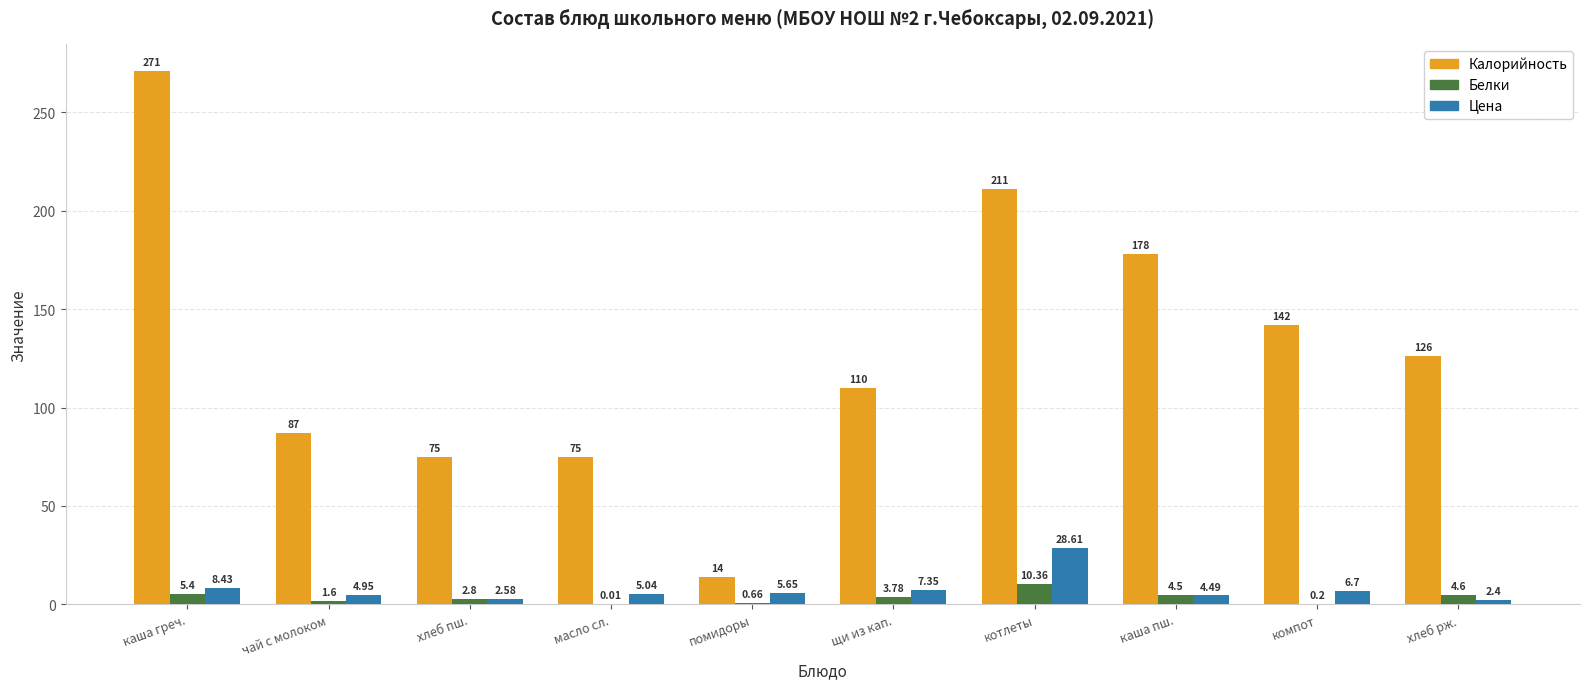

What is the sum of the Цена values at масло сл. and хлеб рж.?

7.4